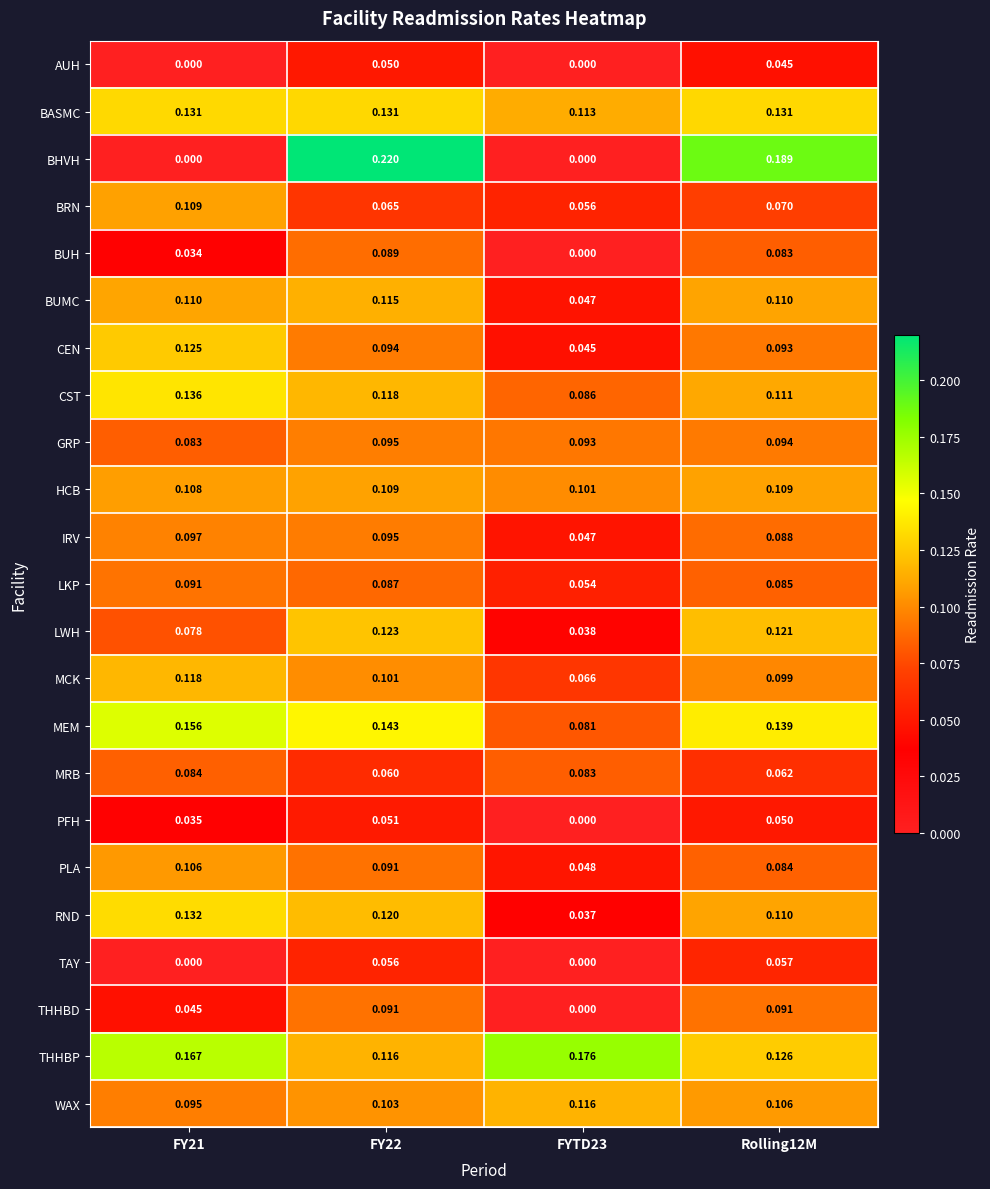

Between FY21 and FY22, which series saw the biggest shift?

BHVH